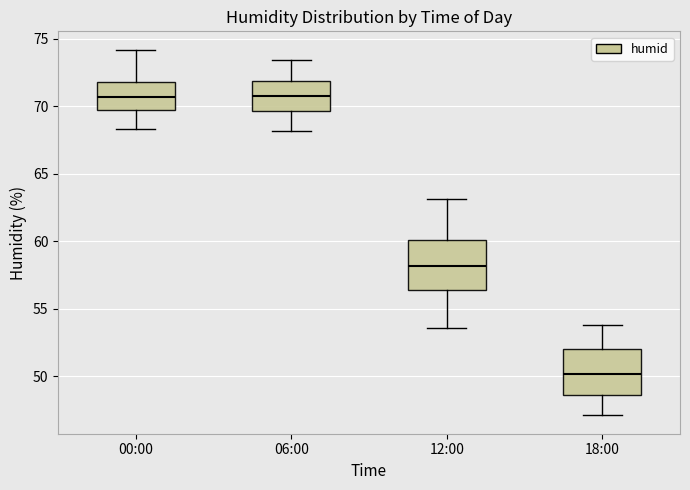

Reading left to right, transcribe this box plot: for each box, give where its median line is, the range the box spans, and where its two whiskers end, as read against the y-axis. The values are not printed on the chart, so give them approximately, as read against the axis.

00:00: median 70.5, box 69.5 to 72.0, whiskers 68.5 to 74.0
06:00: median 71.0, box 69.5 to 72.0, whiskers 68.0 to 73.5
12:00: median 58.0, box 56.5 to 60.0, whiskers 53.5 to 63.0
18:00: median 50.0, box 48.5 to 52.0, whiskers 47.0 to 54.0